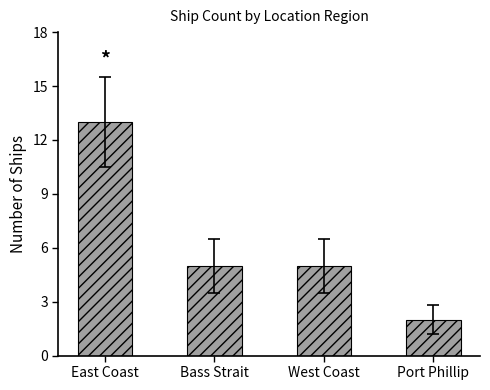

Reading right to left, transcribe all the data shown in this chart.

2	5	5	13